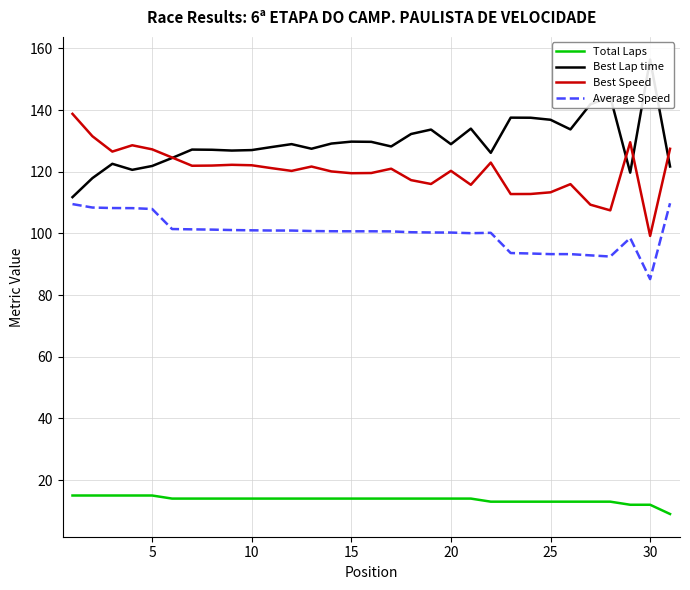

What is the sum of all Best Lap time values?

4013.6